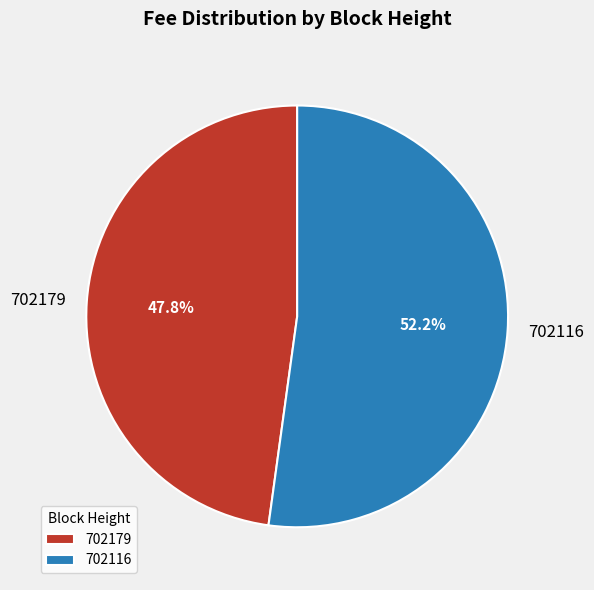

To the nearest percent, what percentage of the pie is 702116?

52%